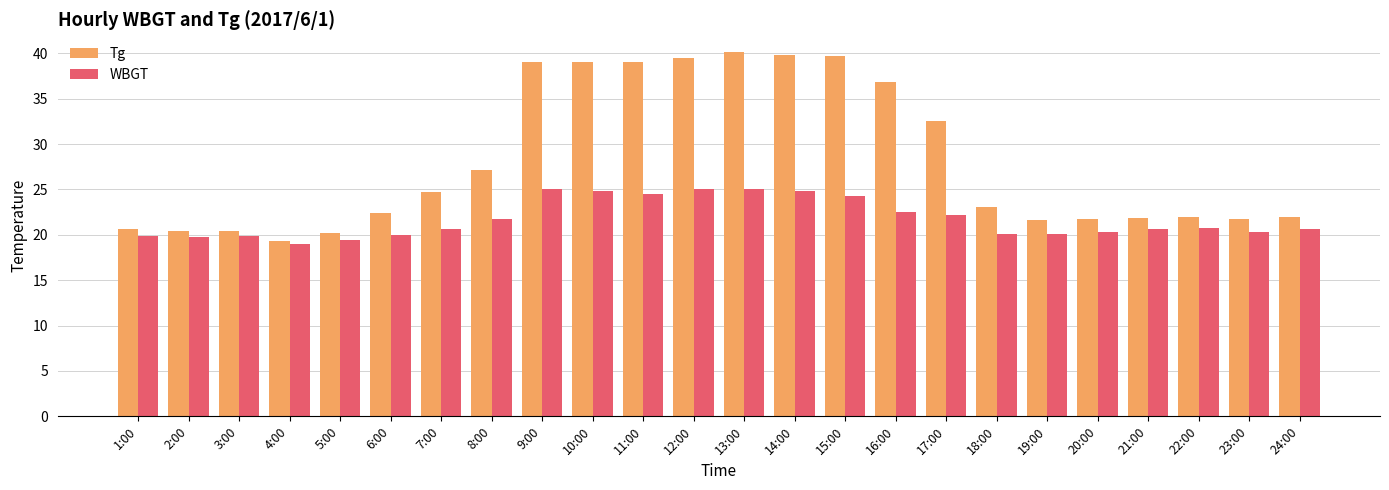

Which series has the widest spread of values?

Tg